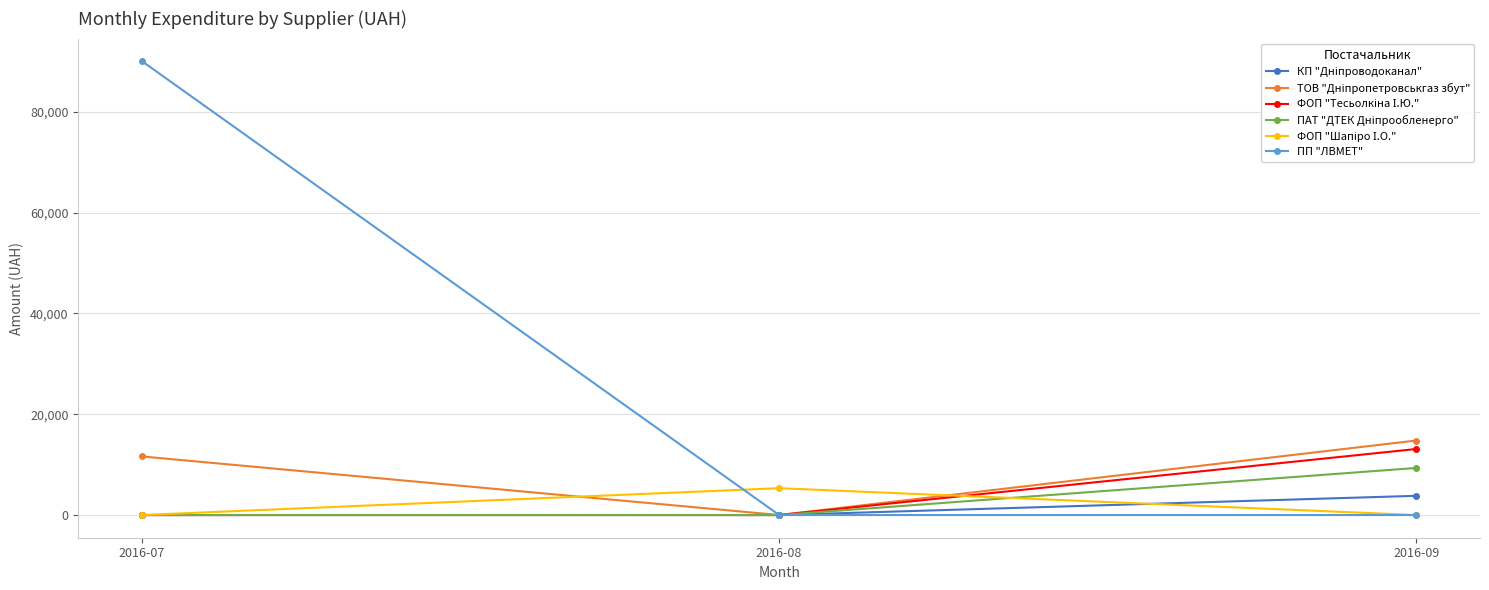

Which label corresponds to the largest value in the chart?

2016-07